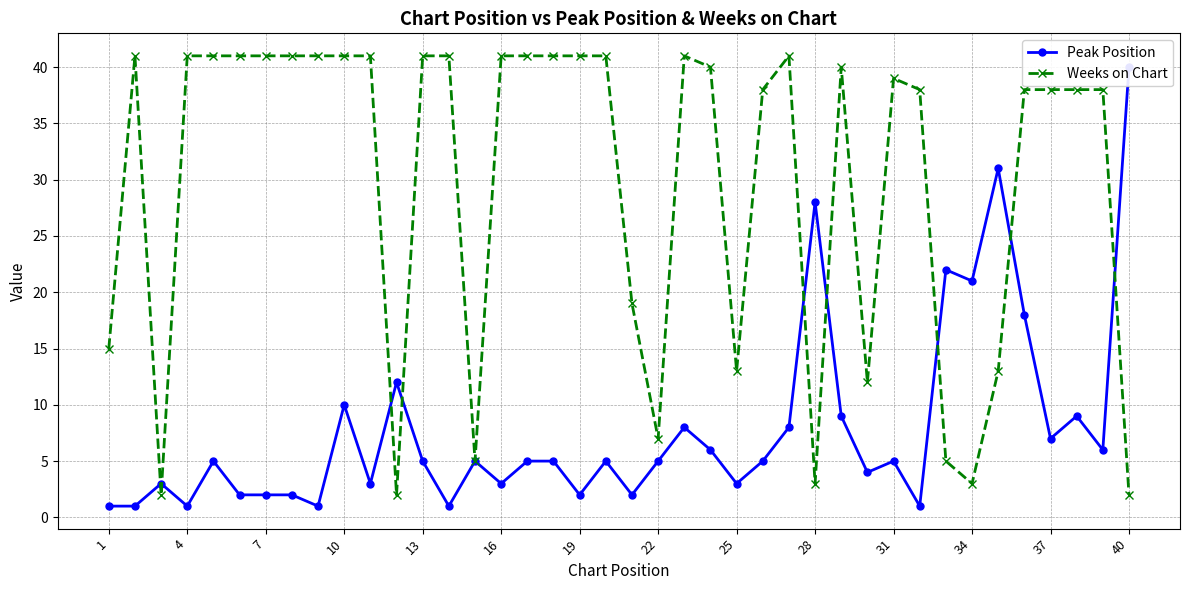

True or false: Weeks on Chart has a value of 39 at 31.

True